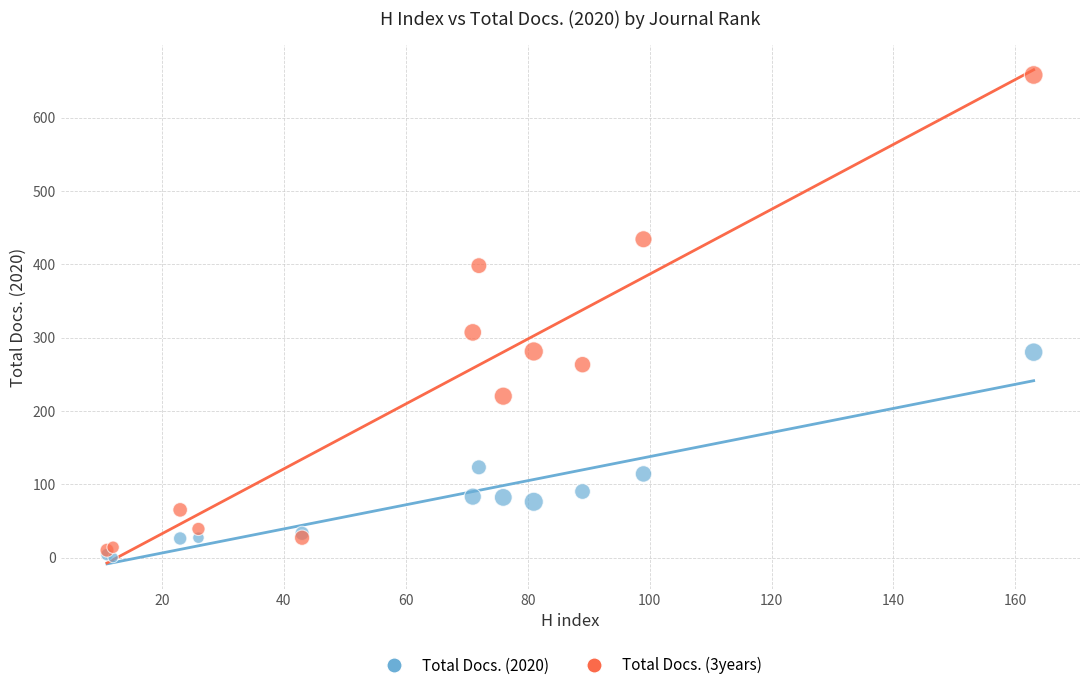

Across all series, what Y value is closest to 329?

307